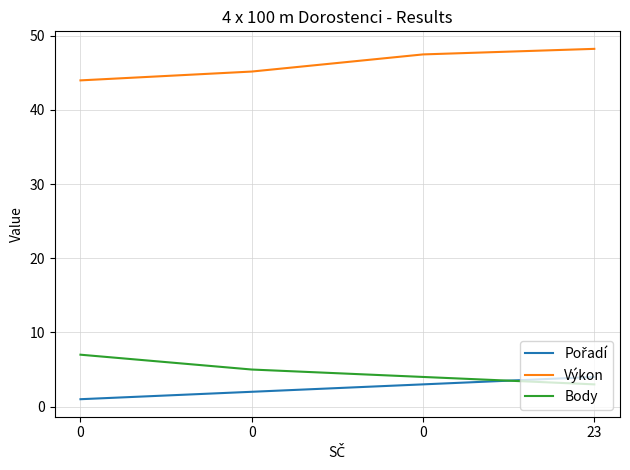

How many lines are shown in the chart?

3